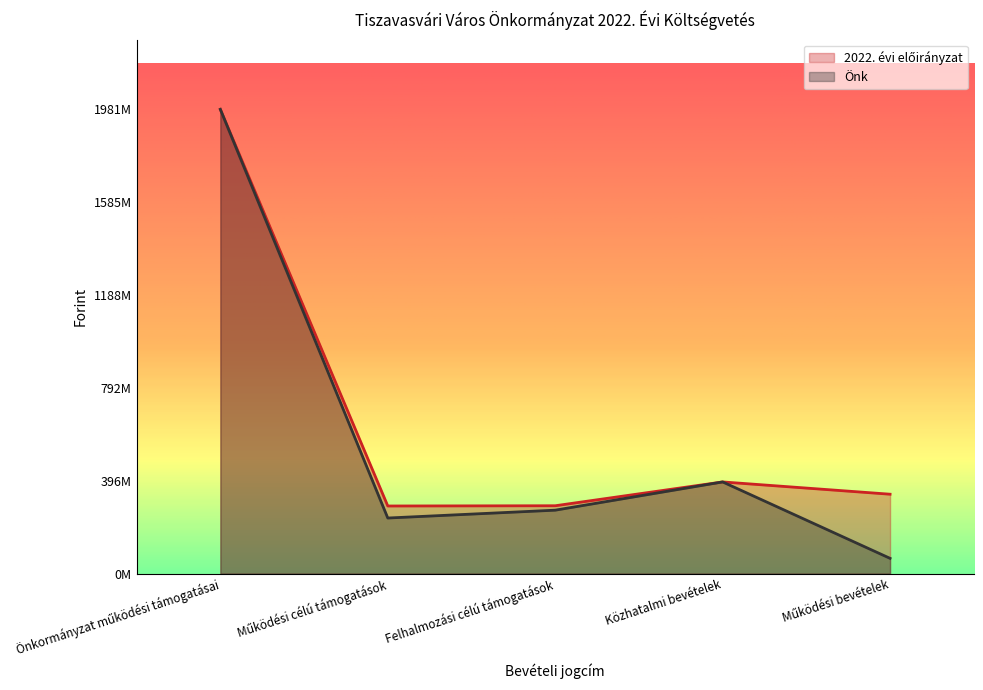

True or false: 2022. évi előirányzat has more than 0 points higher than both neighbors.

True